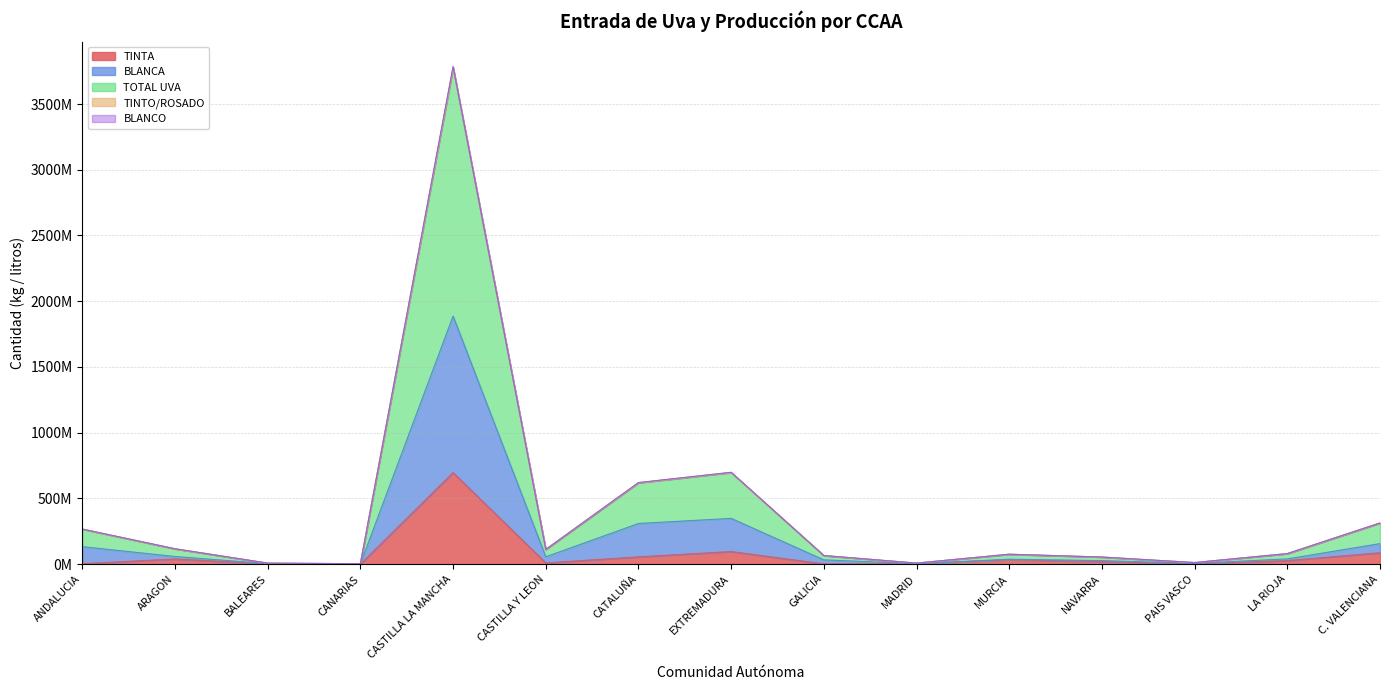

What is the difference between the TINTO/ROSADO values at MADRID and BALEARES?

163651